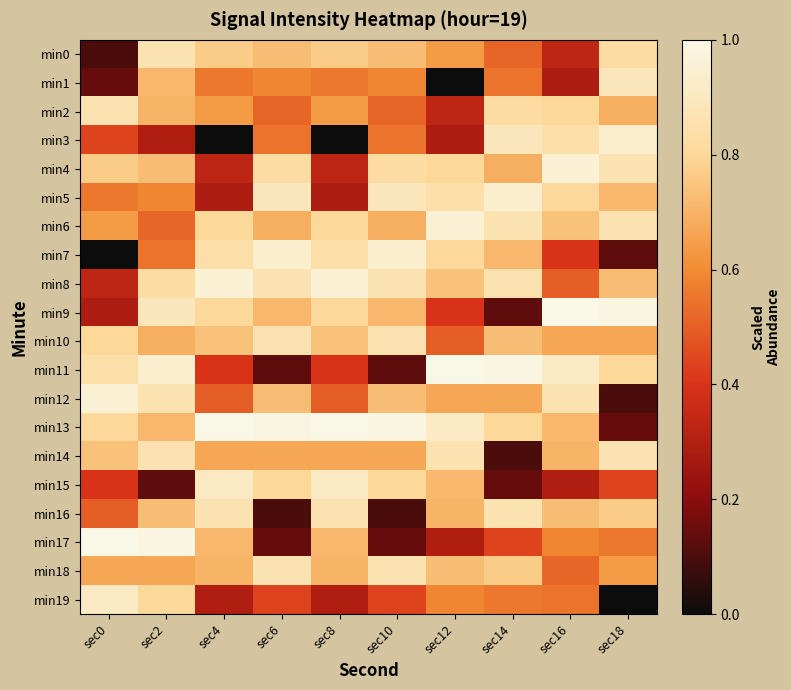

What is the total value across all series at sec10?

13.0